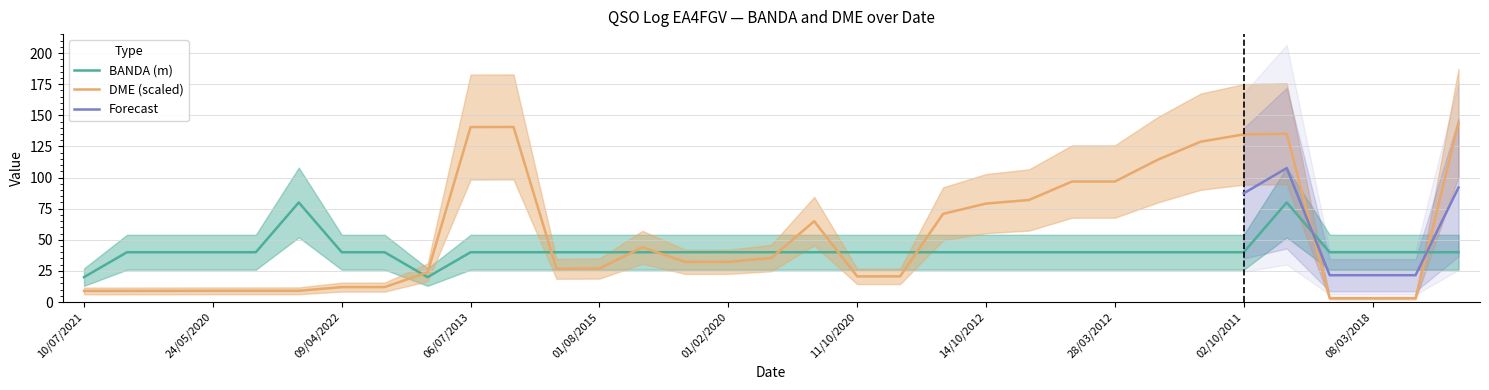

At which category is the sum across all series the highest?

14/05/2021